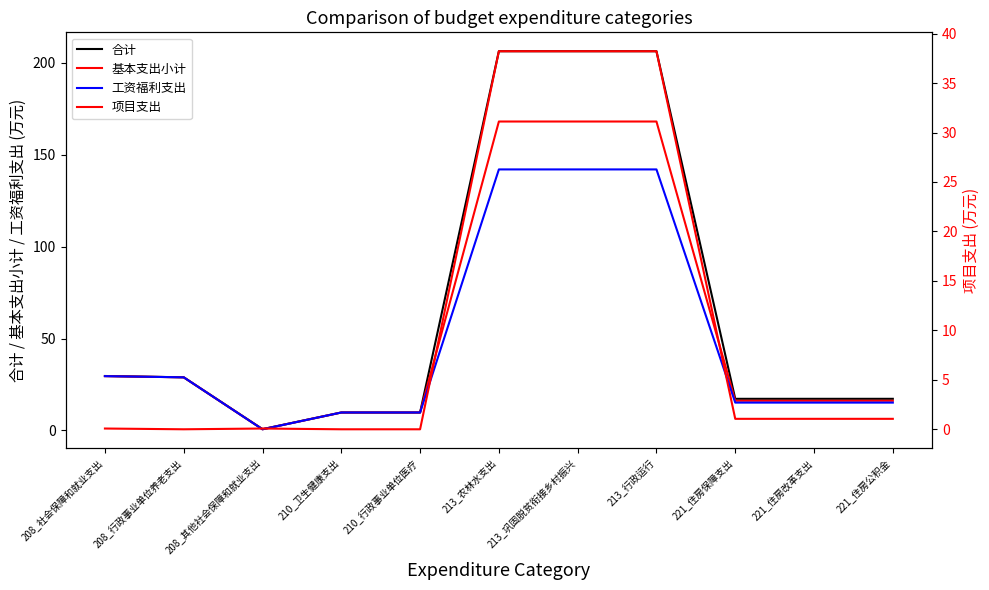

What is the label of the 2nd point from the right?

221_住房改革支出